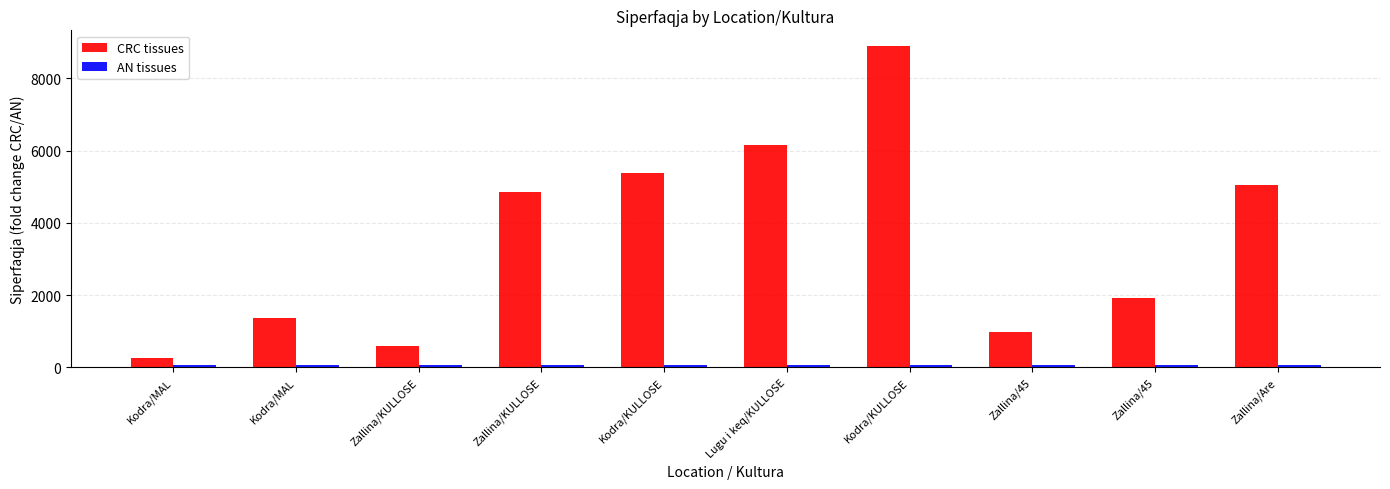

How many bars are there in each group?

2